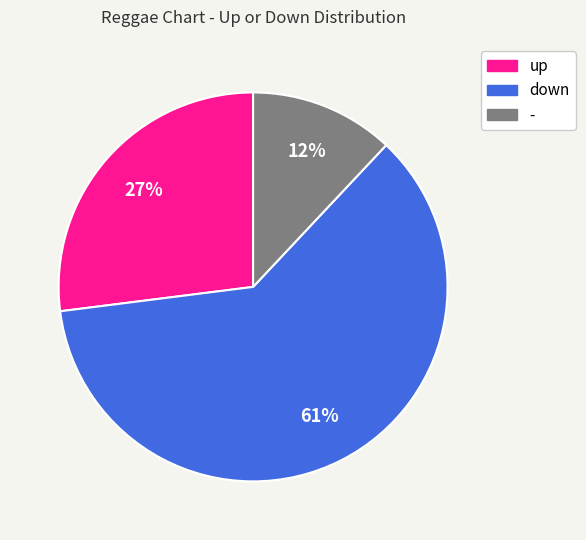

Approximately how many times larger is the value at up compared to down?

0.4